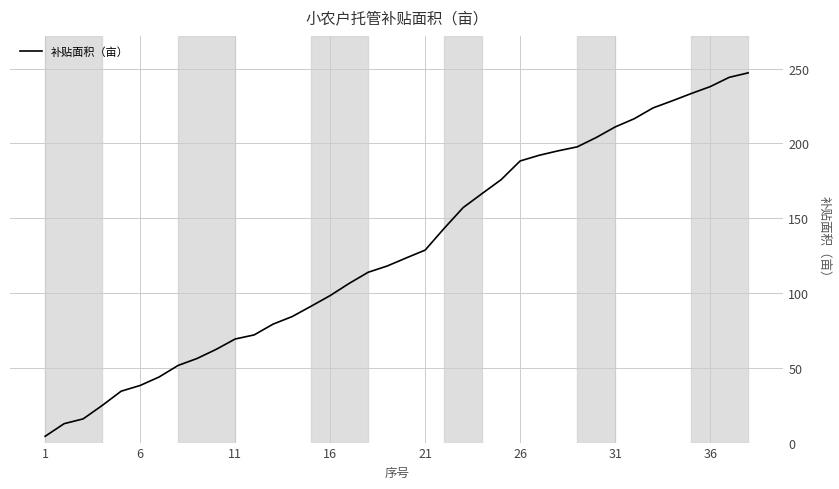

Does the chart display data point markers on the line(s)?

No